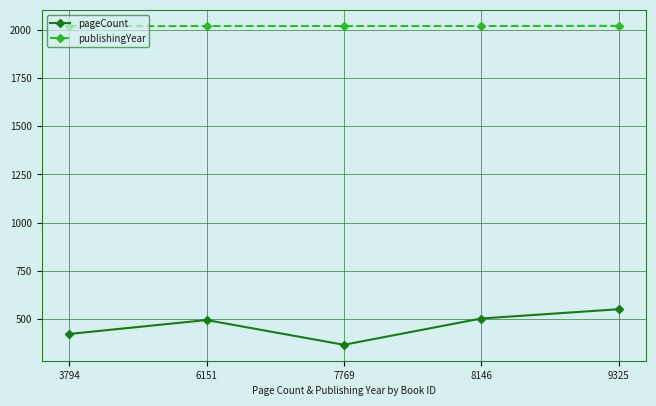

True or false: publishingYear and pageCount intersect in this chart.

False